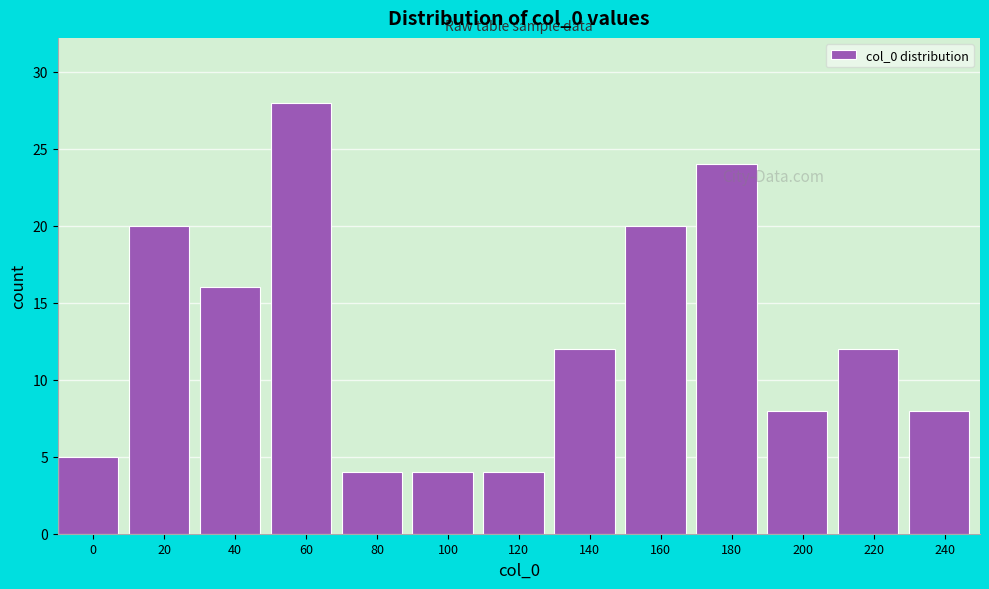

Reading right to left, list all the values displayed in this chart.

240=8	220=12	200=8	180=24	160=20	140=12	120=4	100=4	80=4	60=28	40=16	20=20	0=5